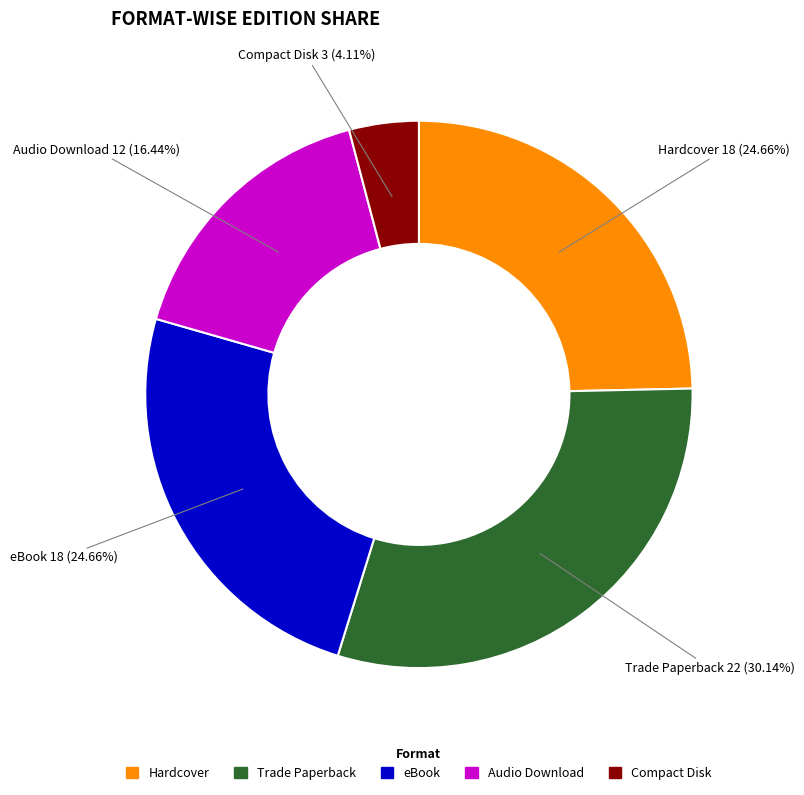

Does eBook represent more than half of the total?

No